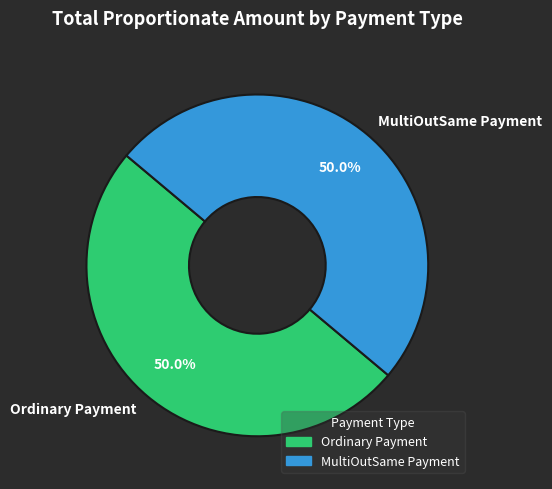

Combined, what portion of the pie is Ordinary Payment and MultiOutSame Payment?

100.0%